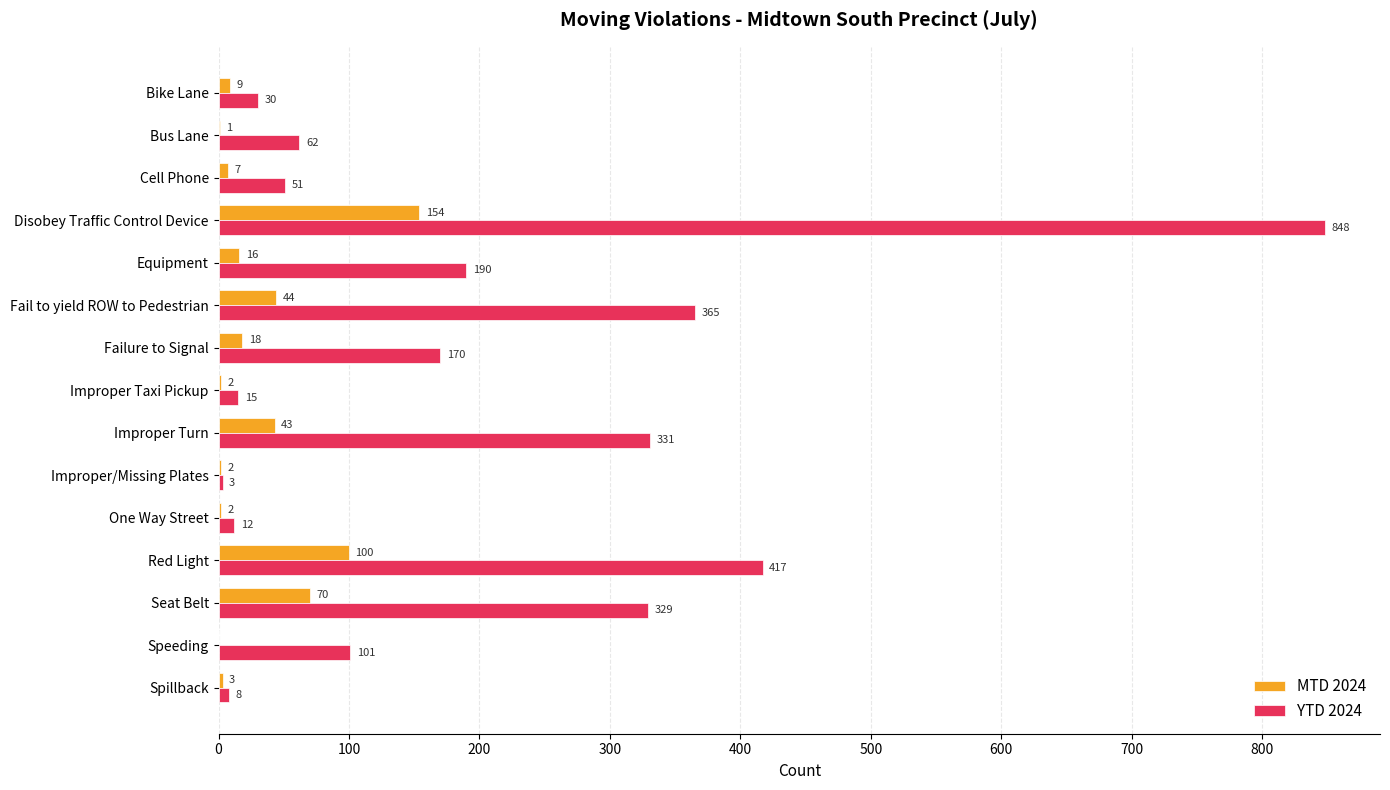

What is the sum of all MTD 2024 values?

471